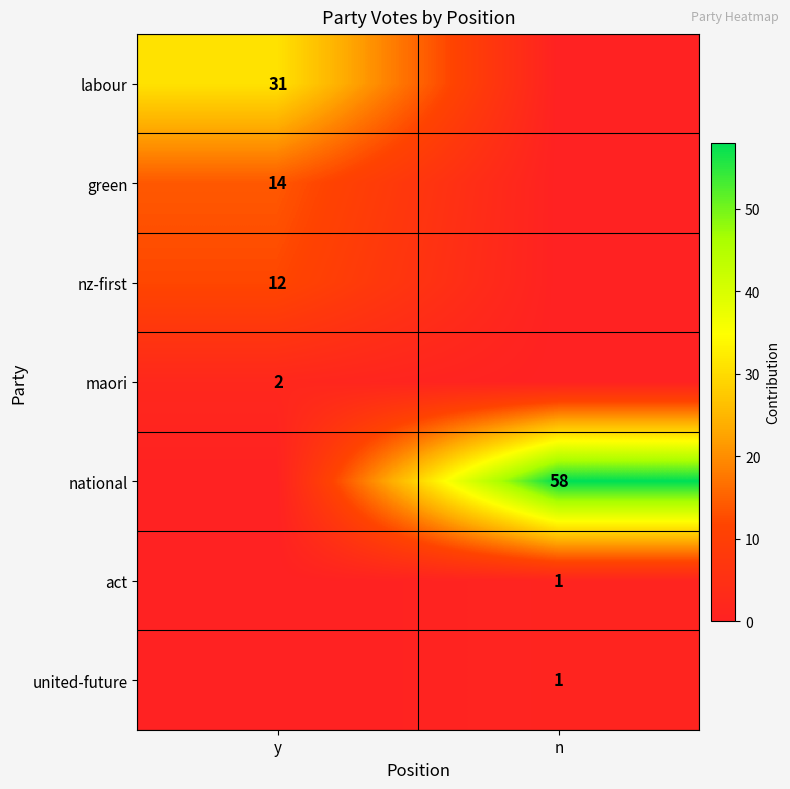

Count the green values in the range 0 to 14.

2